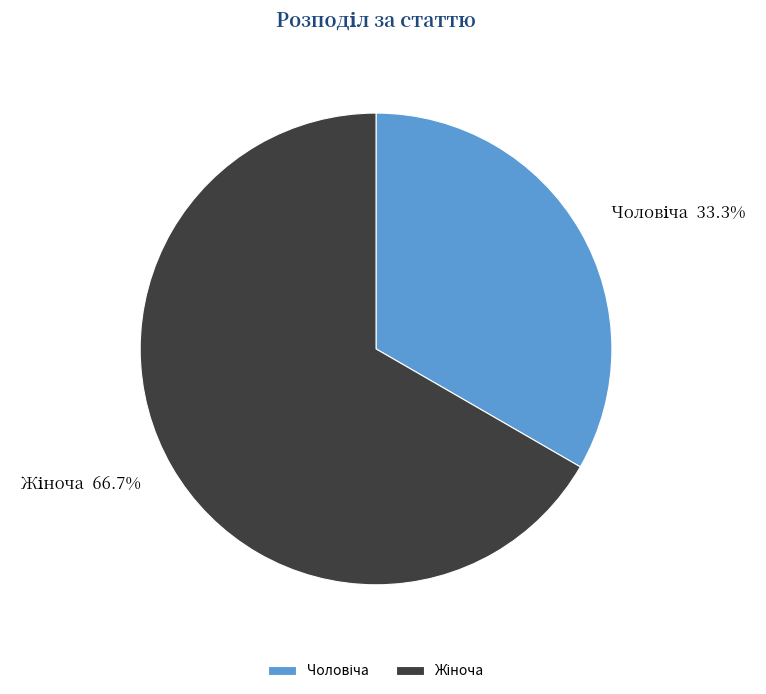

Does any single category account for the majority?

Yes